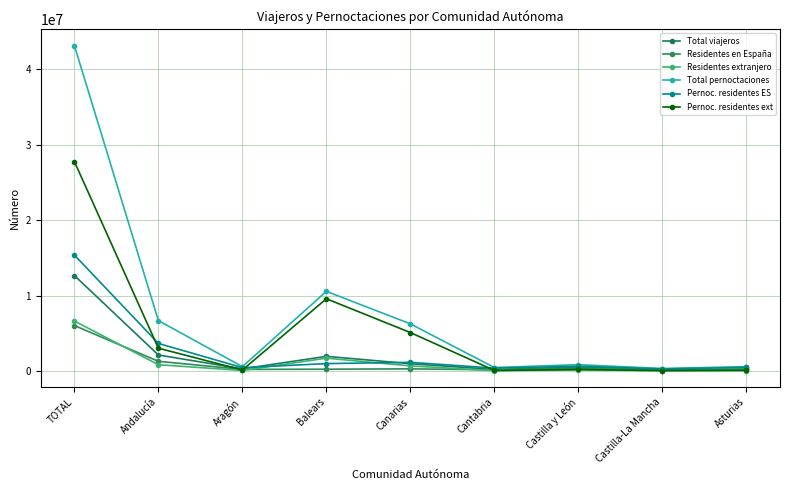

How many lines are shown in the chart?

6